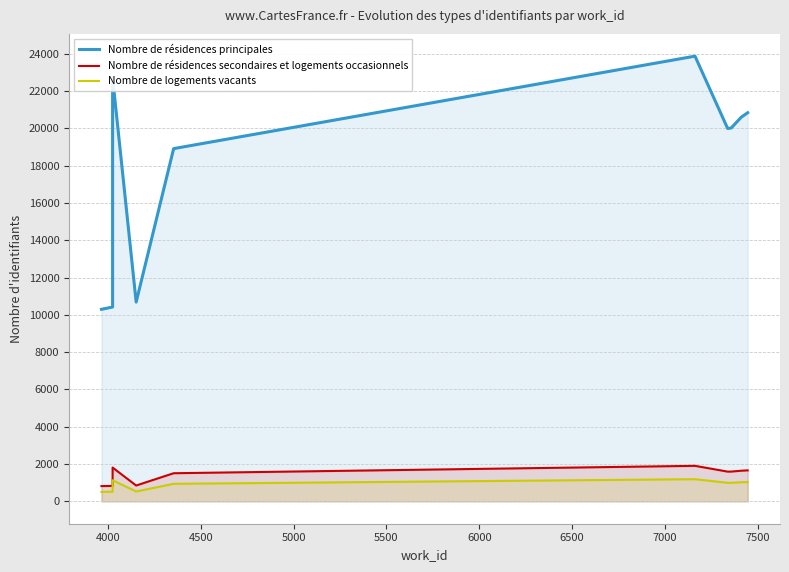

What is the value of the Nombre de résidences secondaires et logements occasionnels point at the 2nd from the left?

833.5